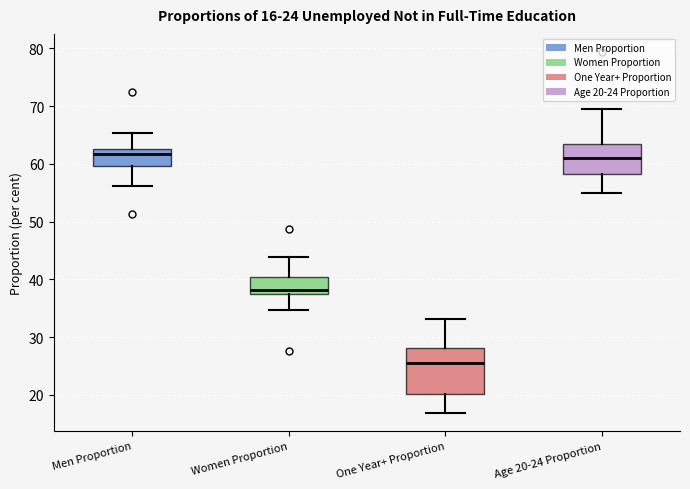

Which box is the tallest, from its lower edge to its upper edge?

One Year+ Proportion